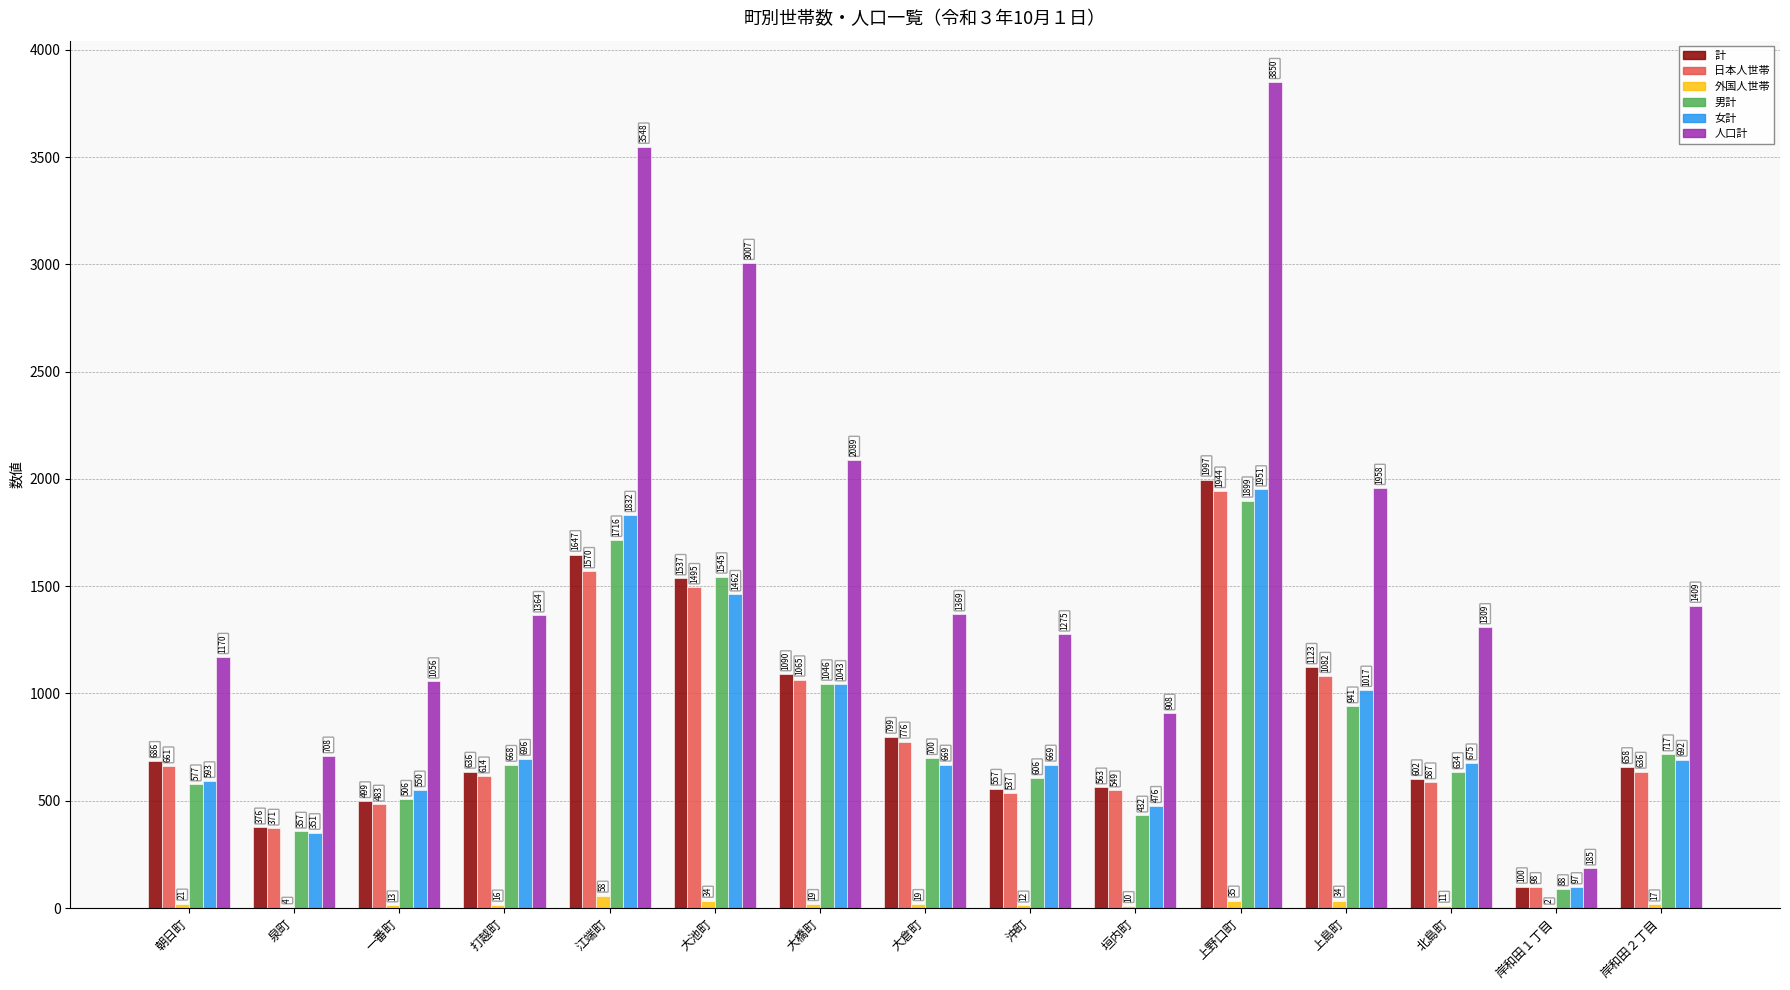

What is the greatest value displayed?

3850